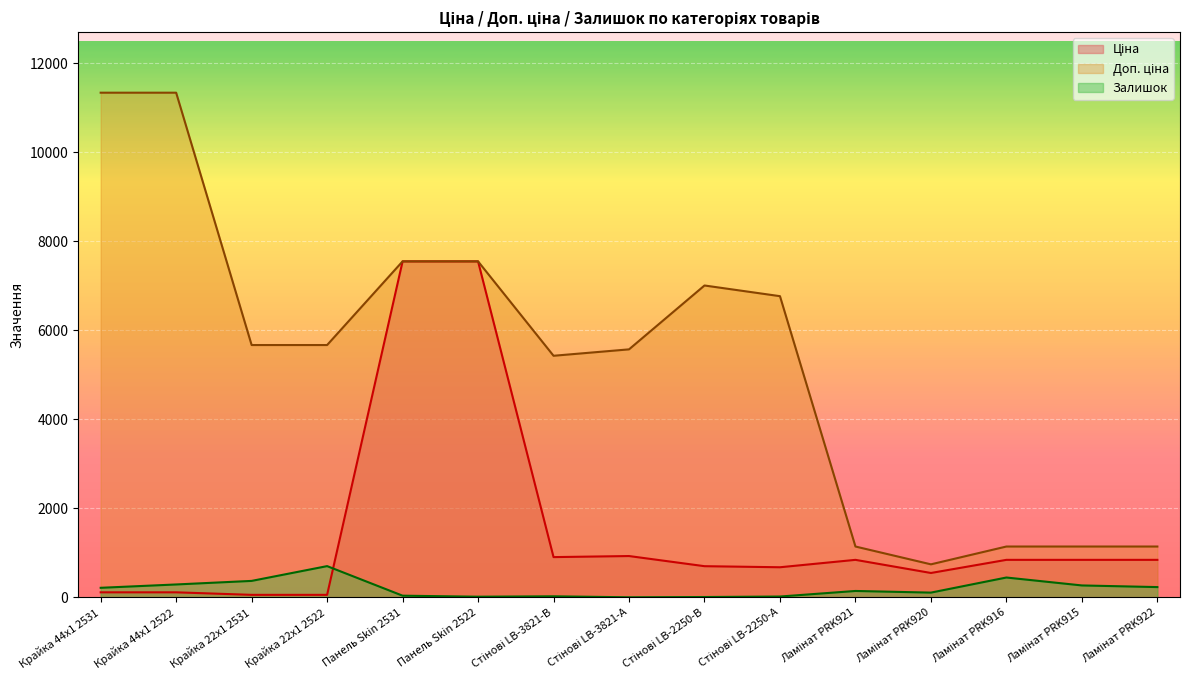

What is the label of the 7th point from the left?

Стінові LB-3821-В